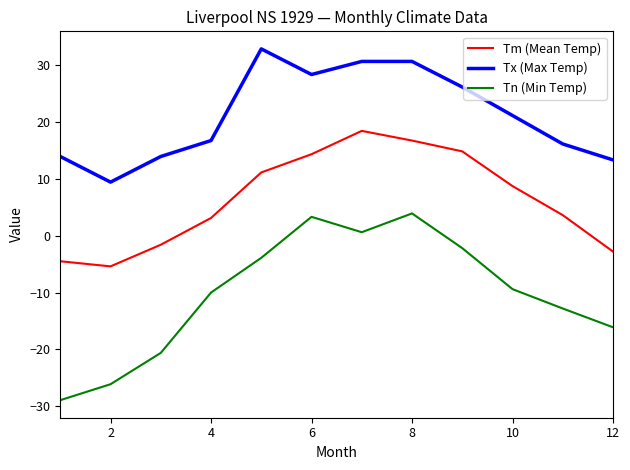

Rank the series by their maximum value, from highest to lowest.

Tx (Max Temp), Tm (Mean Temp), Tn (Min Temp)